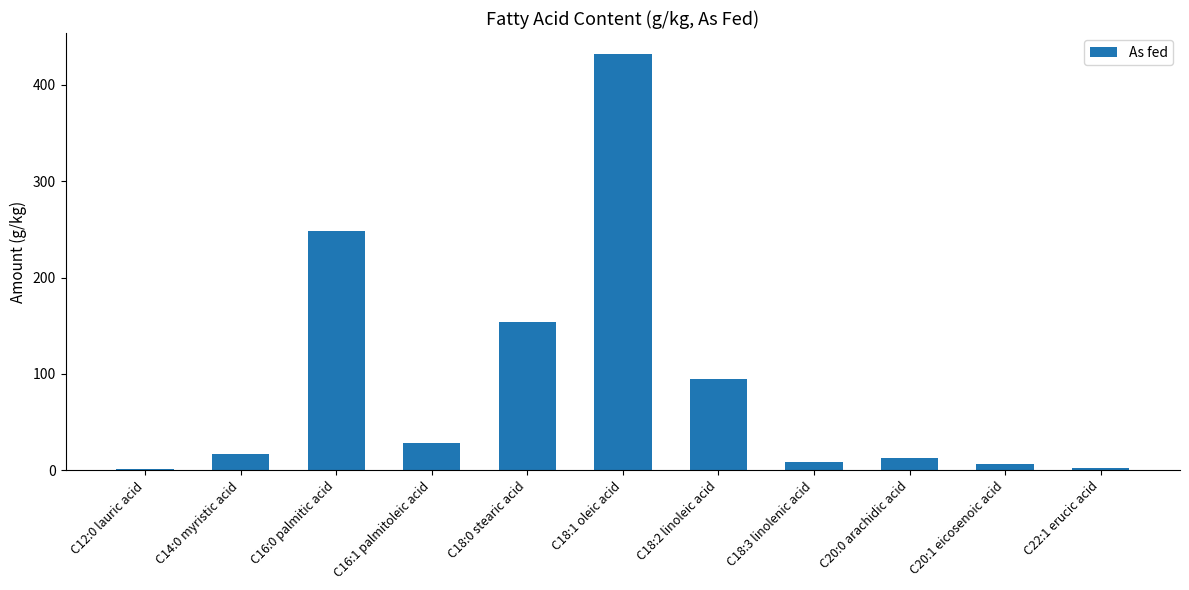

Is it true that the value at C18:1 oleic acid is 216.4?

False